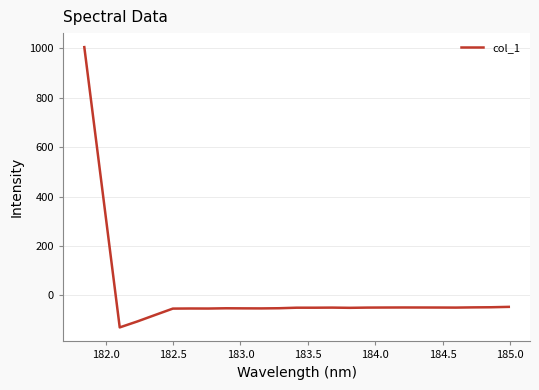

What is the greatest value displayed?

1005.3